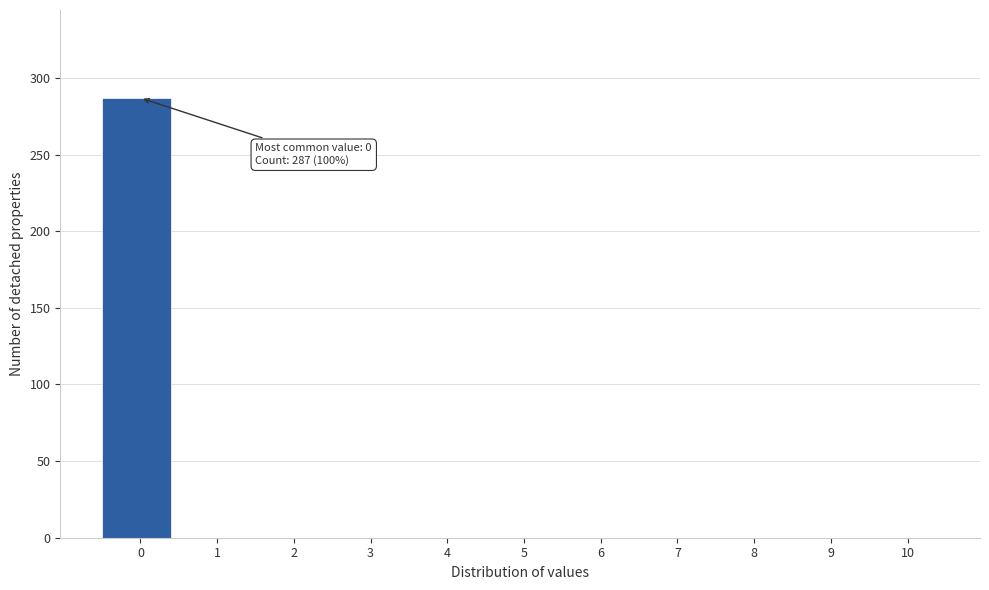

Reading left to right, transcribe all the data shown in this chart.

0=287	1=0	2=0	3=0	4=0	5=0	6=0	7=0	8=0	9=0	10=0